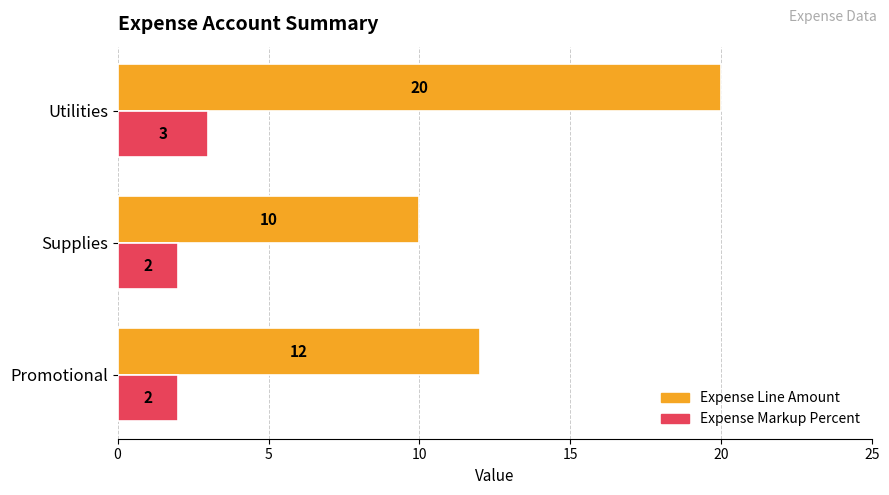

True or false: Expense Markup Percent has a value of 3 at Supplies.

False